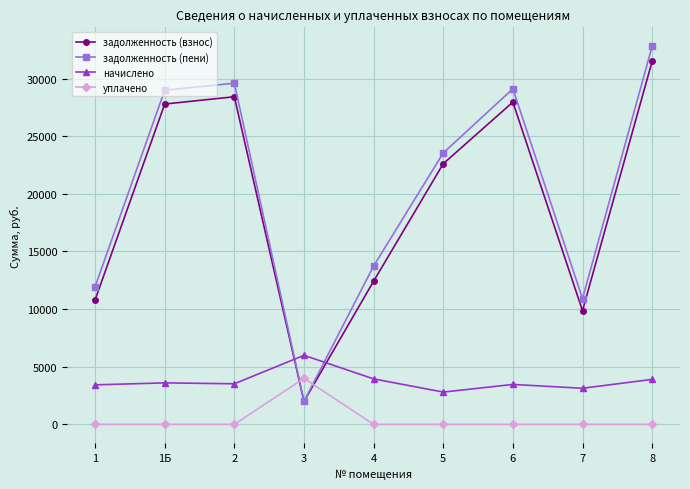

Which series ends up on top after the final intersection of задолженность (взнос) and начислено?

задолженность (взнос)